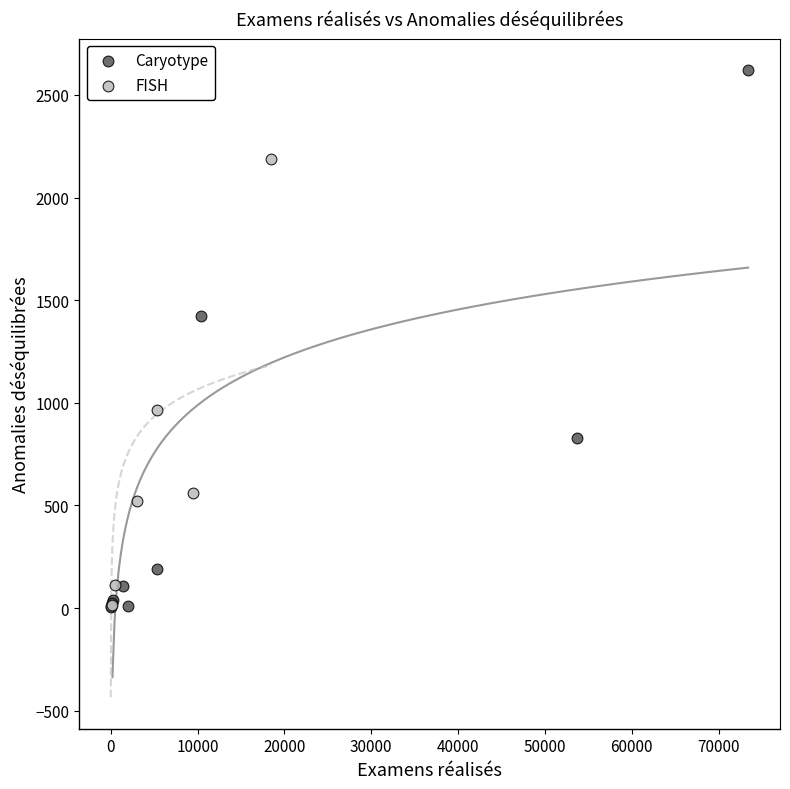

Which series has the largest Y range (max minus min)?

Caryotype